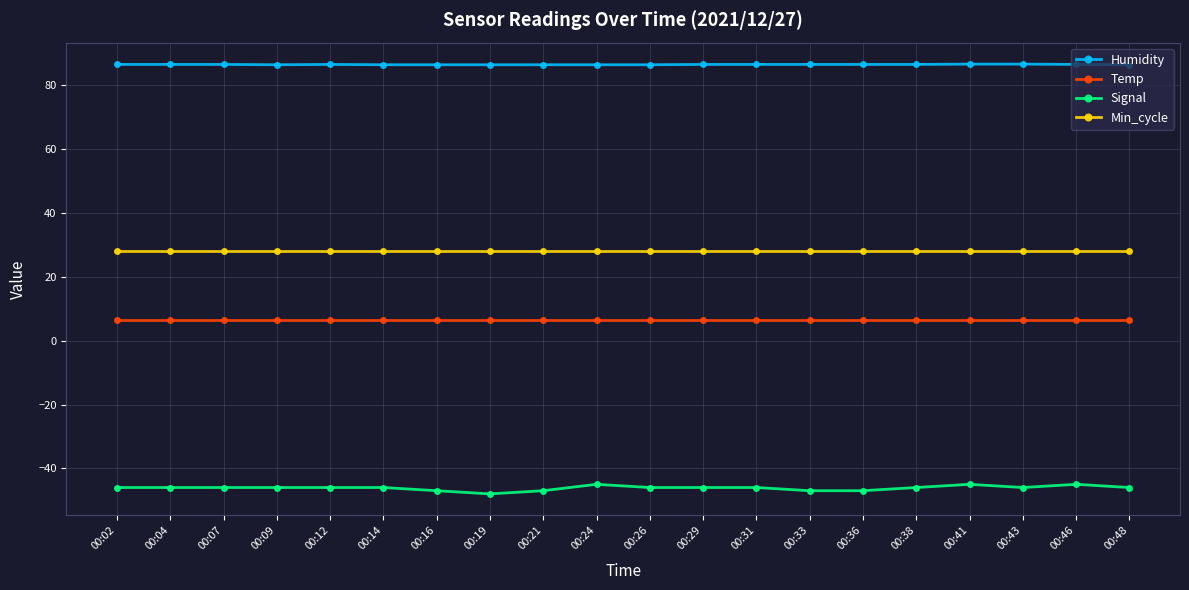

Is the value of Humidity at 00:43 greater than the value of Signal at 00:26?

Yes